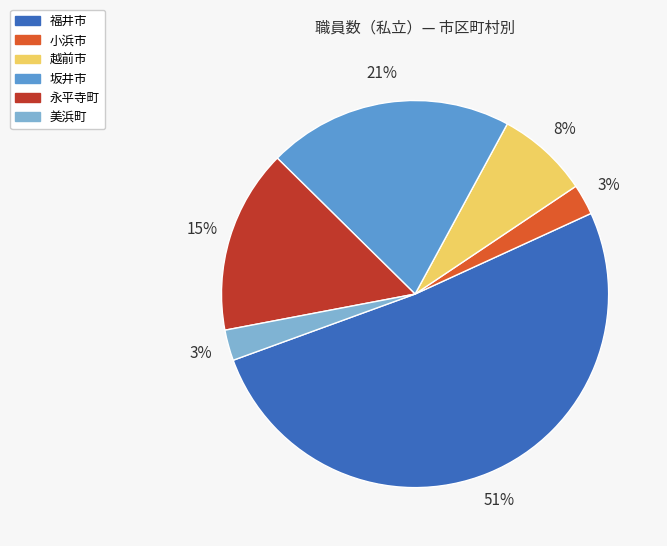

What percentage is the 小浜市 slice, to the nearest percent?

3%